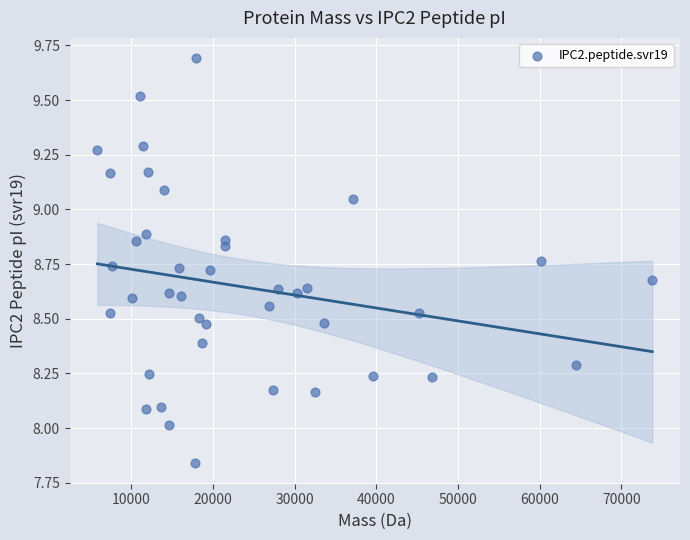

What is the range of Y values (max minus min)?

1.9